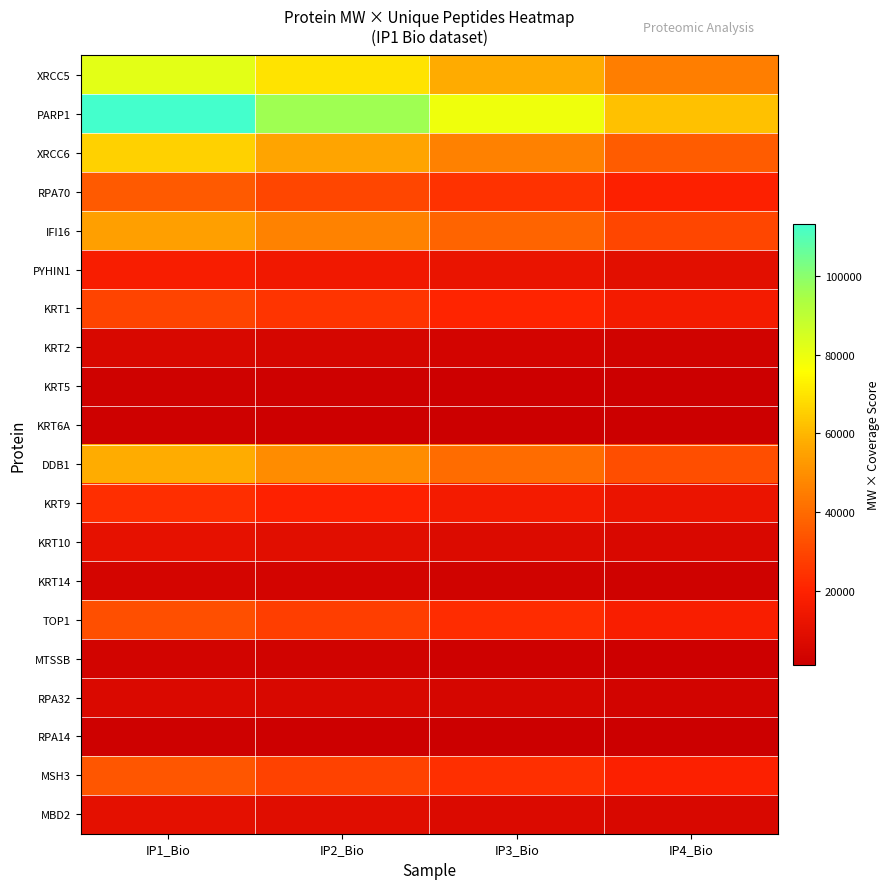

Which has a higher value, IP3_Bio or IP4_Bio?

IP3_Bio